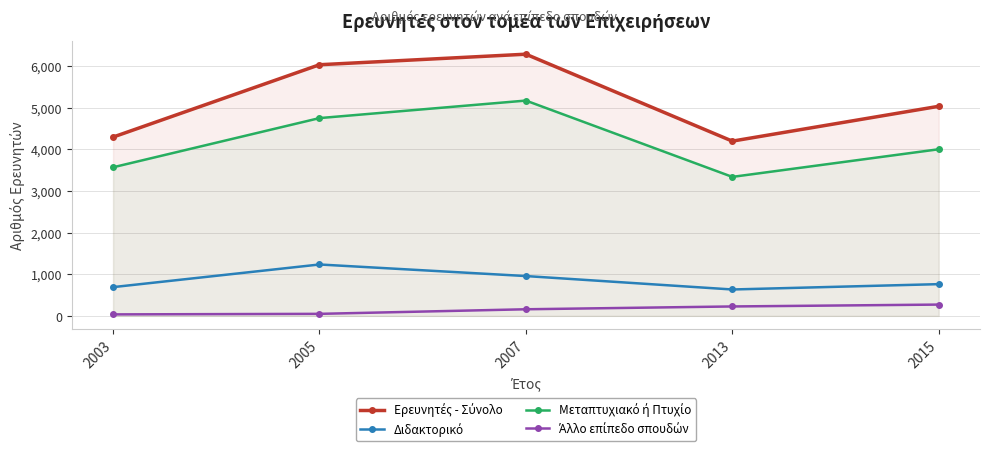

At which label is Ερευνητές - Σύνολο closest to 5241?

2015